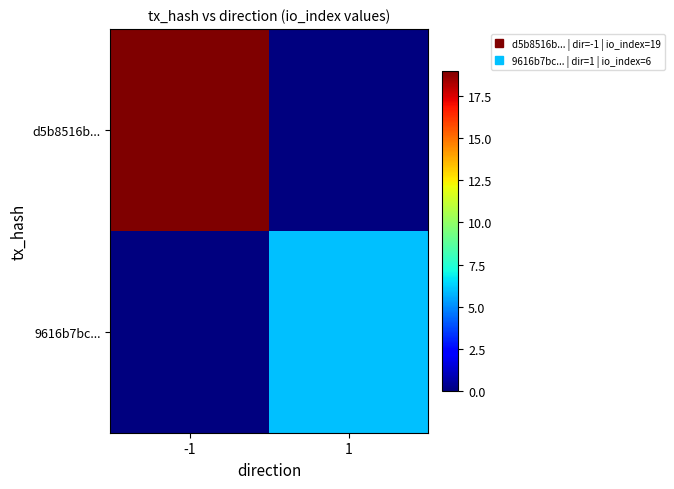

Which label corresponds to the smallest value in the chart?

1